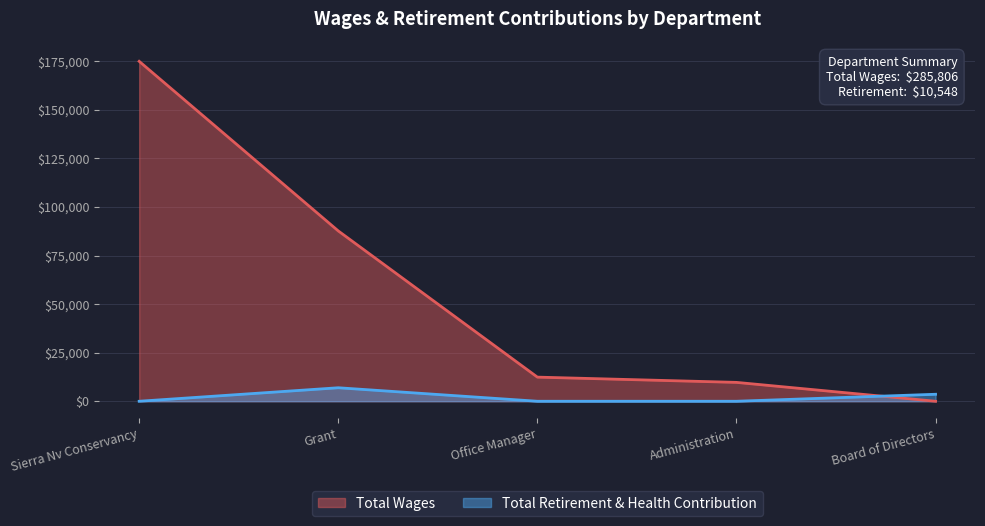

What is the difference between the highest and lowest values at Board of Directors?

3600